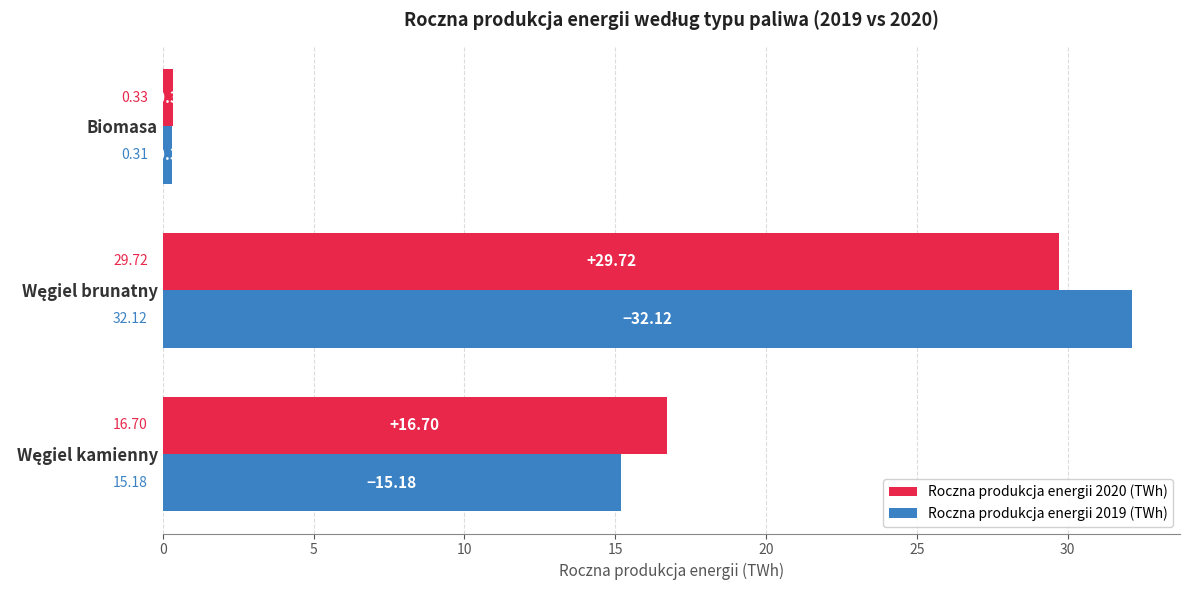

List the series in order of their peak value, lowest first.

Roczna produkcja energii 2020 (TWh), Roczna produkcja energii 2019 (TWh)